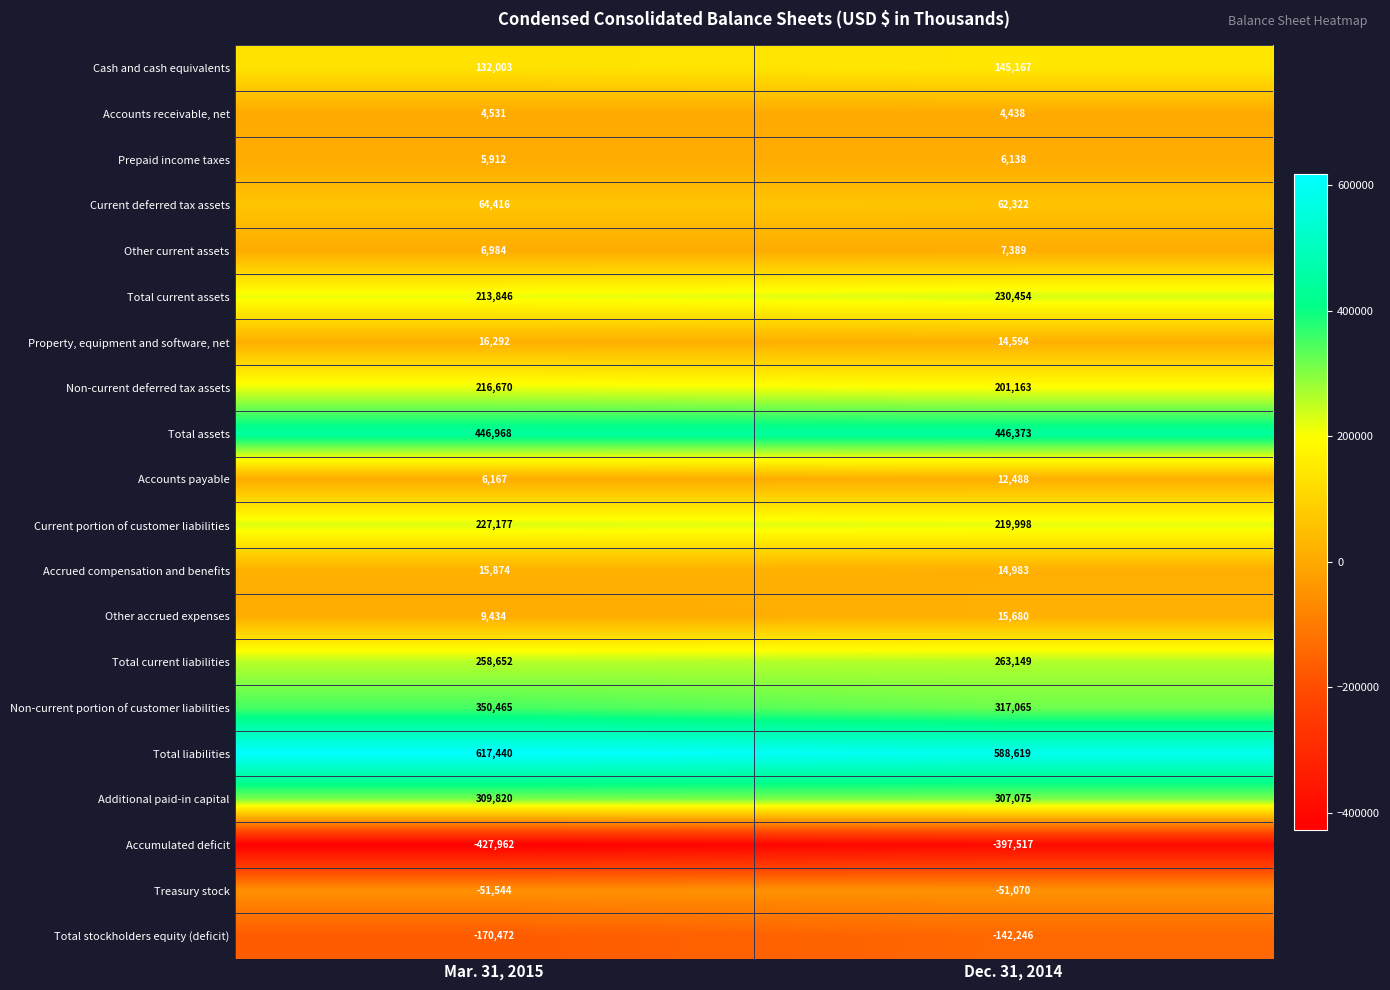

Which label corresponds to the largest value in the chart?

Mar. 31, 2015